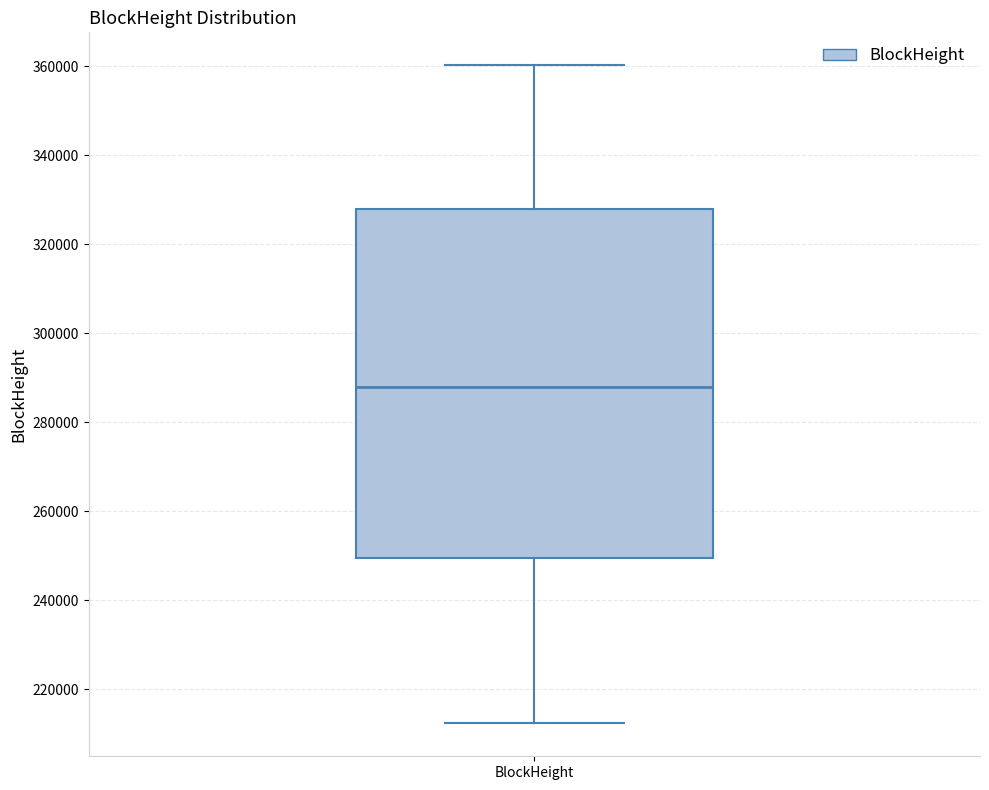

Read this box plot against the y-axis: the position of the median line, the range covered by the box, and the ends of both whiskers. The values are not printed on the chart, so give them approximately, as read against the axis.

median 288000, box 250000 to 328000, whiskers 212000 to 360000